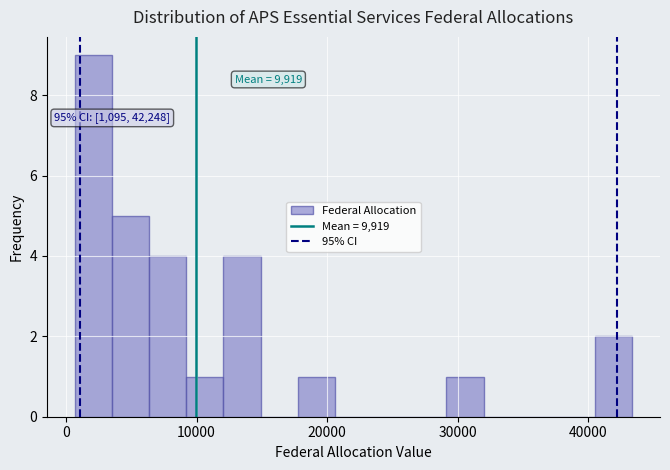

Around what value on the x-axis is the tallest bar? Give the approximate position of its centre, as read against the axis.

2000